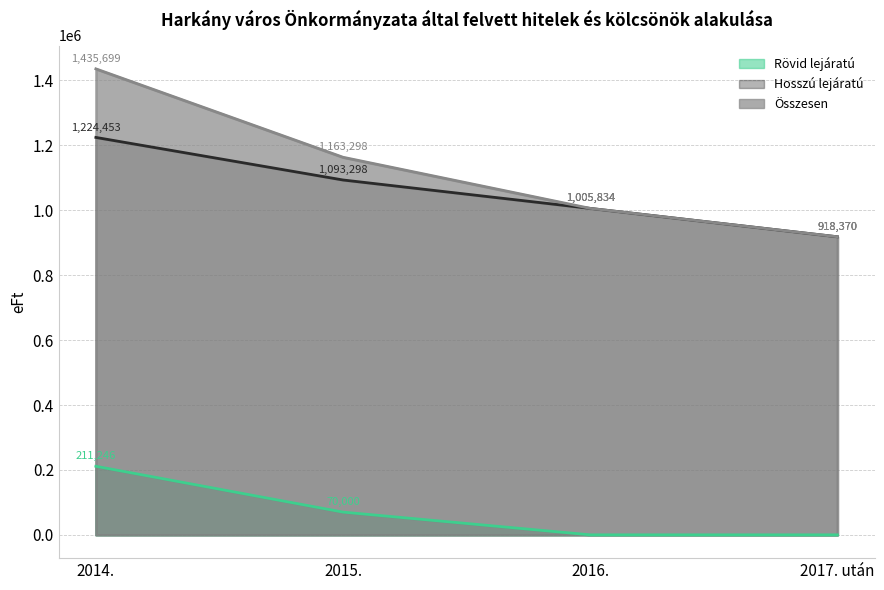

Reading left to right, transcribe all the data shown in this chart.

Rövid lejáratú: 2014.=211246	2015.=70000	2016.=0	2017. után=0
Hosszú lejáratú: 2014.=1224453	2015.=1093298	2016.=1005834	2017. után=918370
Összesen: 2014.=1435699	2015.=1163298	2016.=1005834	2017. után=918370